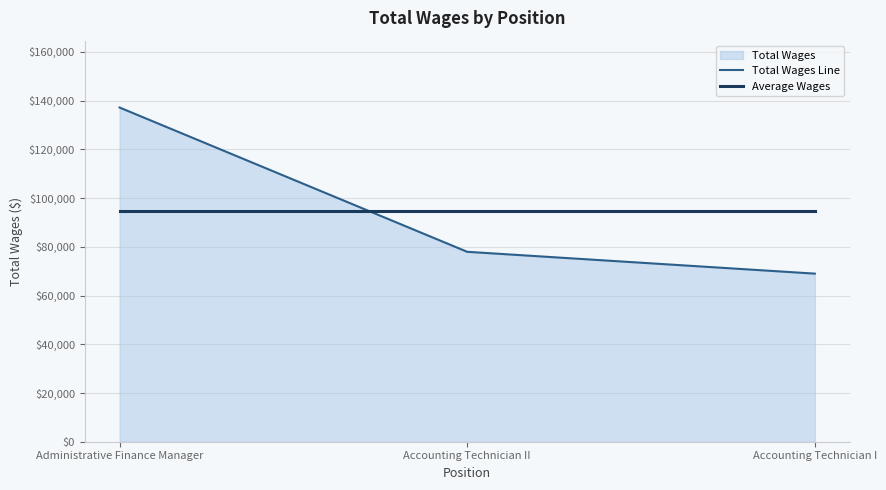

Which series has the largest total across all categories?

Total Wages Line